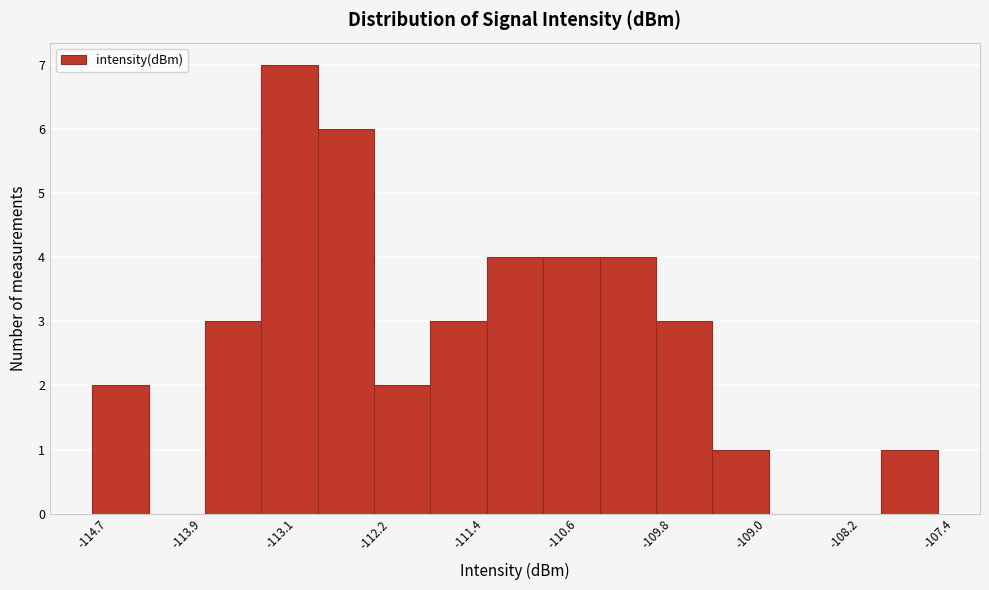

Over which range of the x-axis is the bar tallest?

-113.2 to -112.7